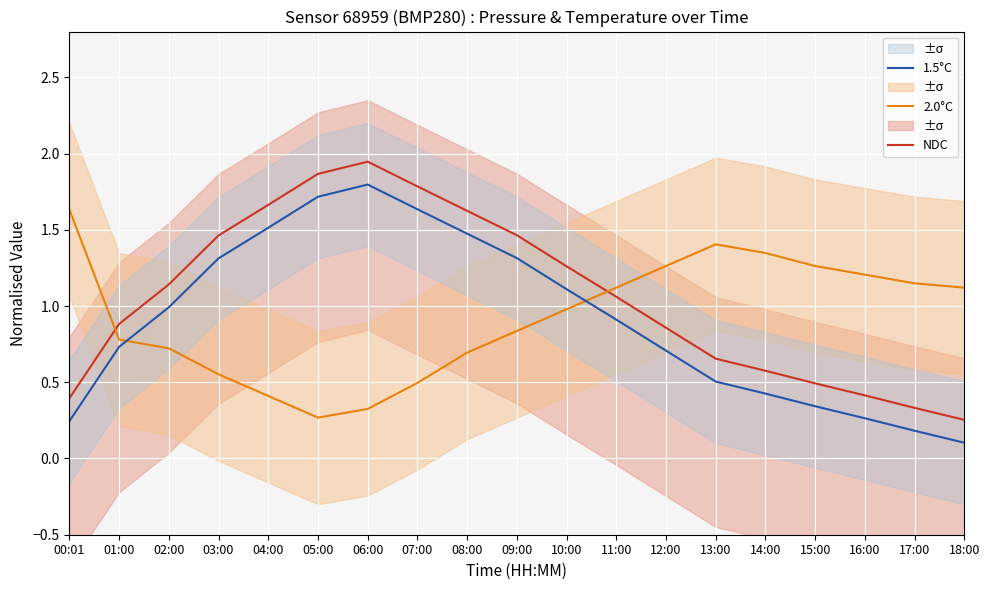

What is the minimum value shown in the chart?

0.1